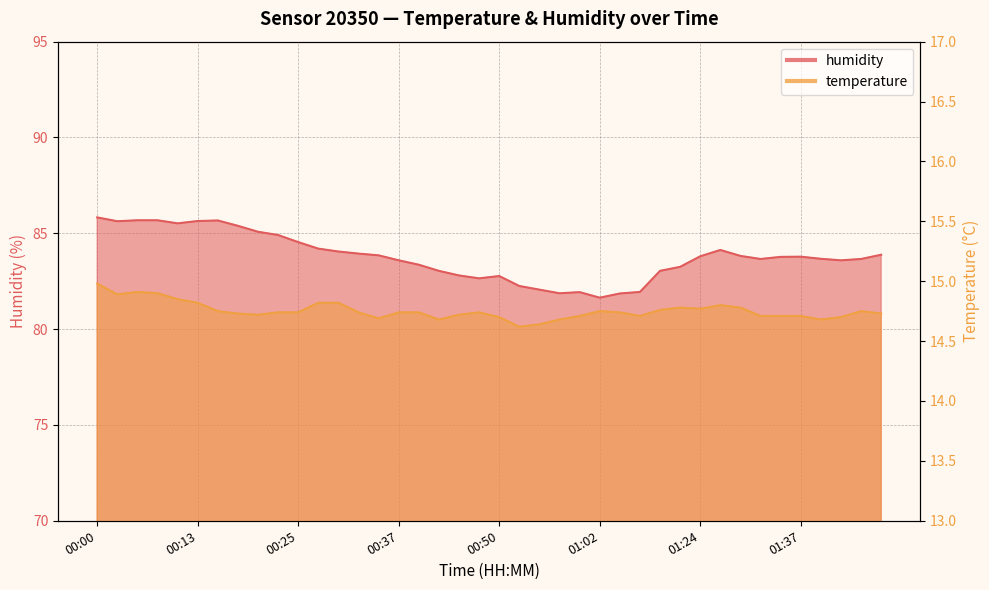

Is the value of humidity at 00:08 greater than the value of temperature at 00:52?

Yes